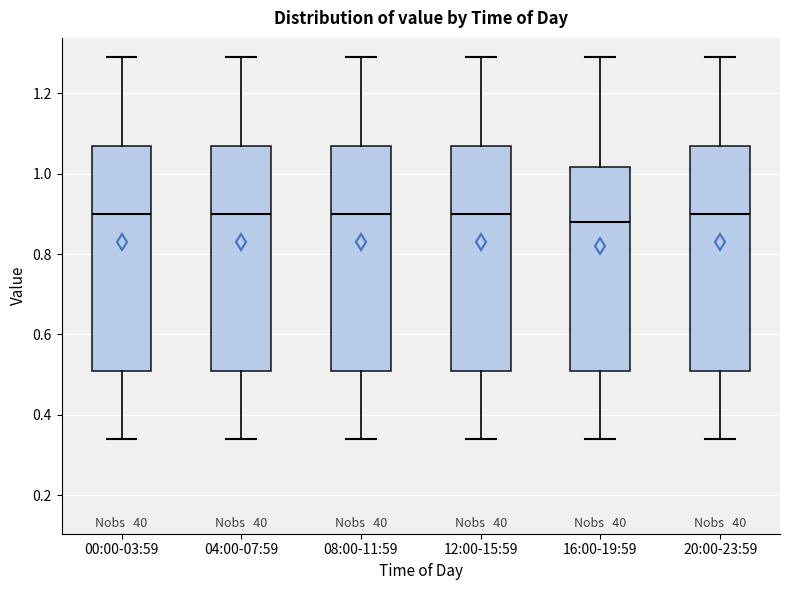

Reading left to right, read every box against the y-axis: the position of its median line, the range the box covers, and the ends of its whiskers. The values are not printed on the chart, so give them approximately, as read against the axis.

00:00-03:59: median 0.90, box 0.52 to 1.06, whiskers 0.34 to 1.30
04:00-07:59: median 0.90, box 0.52 to 1.06, whiskers 0.34 to 1.30
08:00-11:59: median 0.90, box 0.52 to 1.06, whiskers 0.34 to 1.30
12:00-15:59: median 0.90, box 0.52 to 1.06, whiskers 0.34 to 1.30
16:00-19:59: median 0.88, box 0.52 to 1.02, whiskers 0.34 to 1.30
20:00-23:59: median 0.90, box 0.52 to 1.06, whiskers 0.34 to 1.30